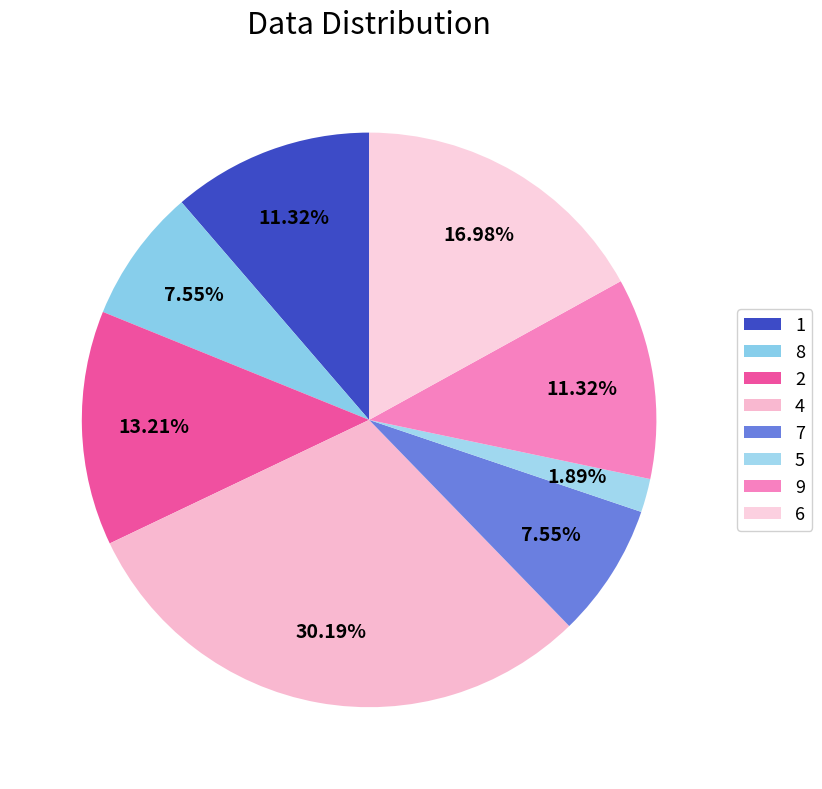

The 4 slice represents 10% of the pie. True or false?

False